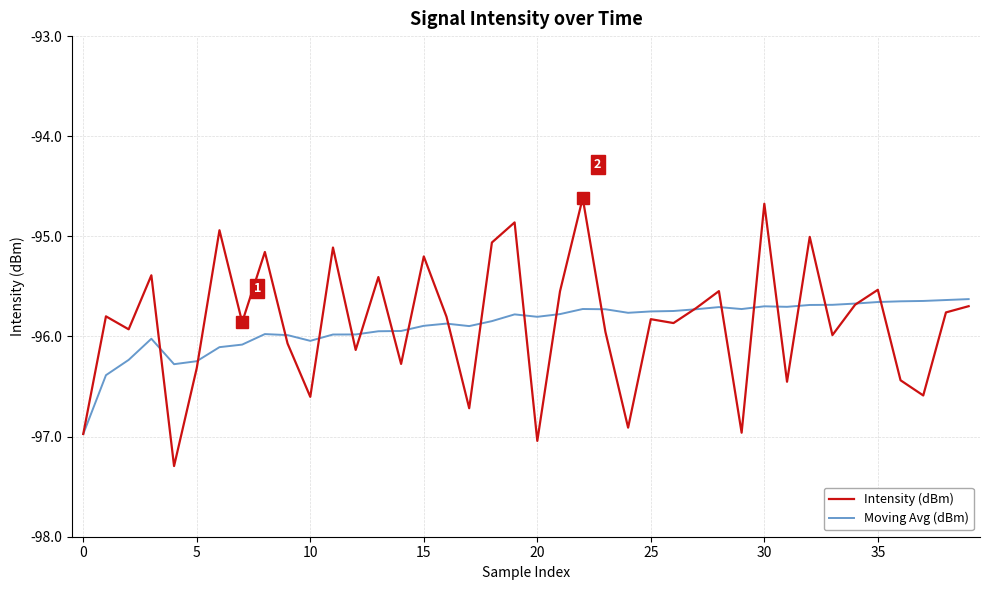

What is the maximum value shown in the chart?

-94.6